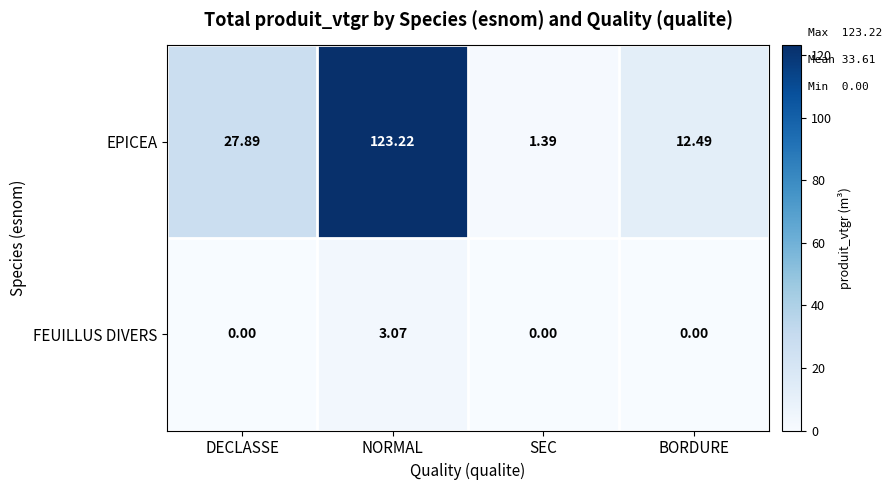

Between NORMAL and BORDURE, which series saw the biggest shift?

EPICEA